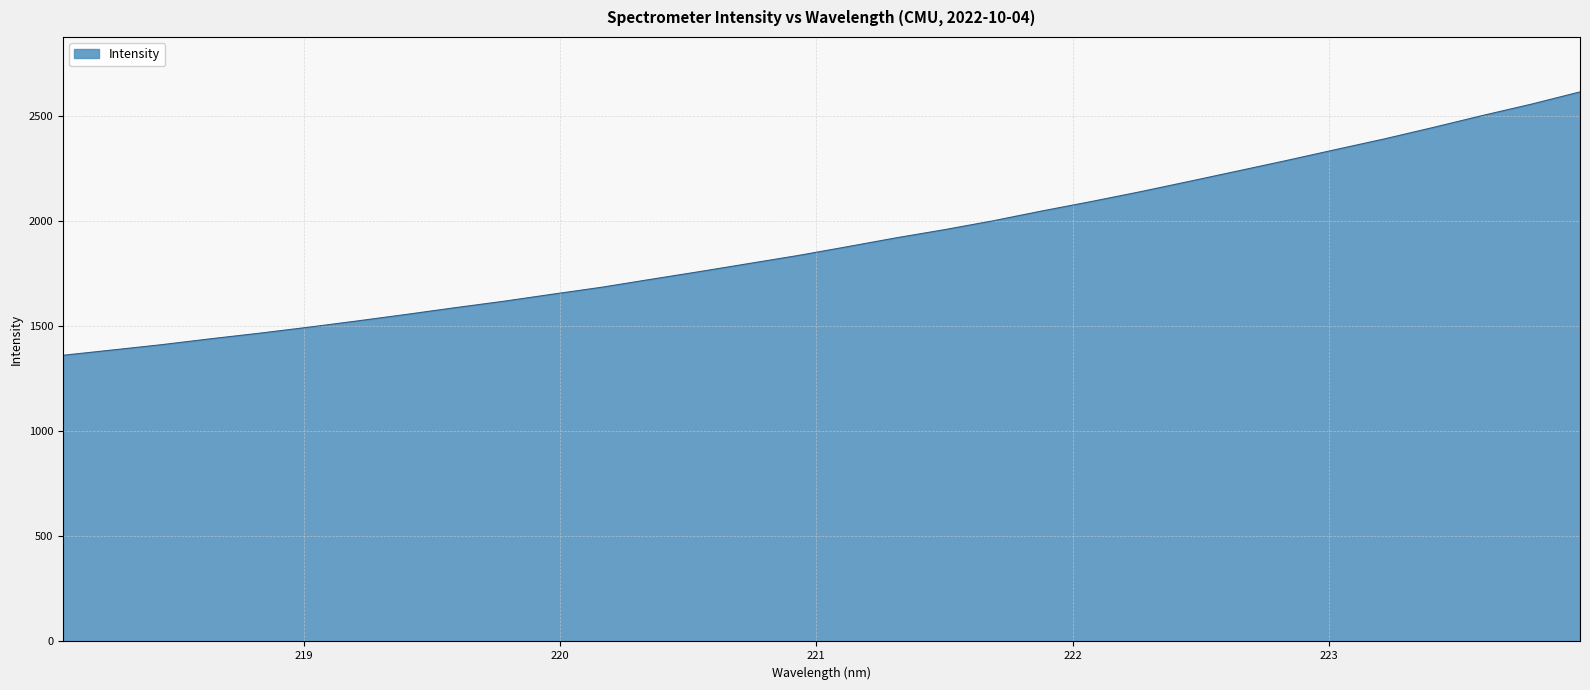

What is the difference between the maximum and minimum values?

1254.0